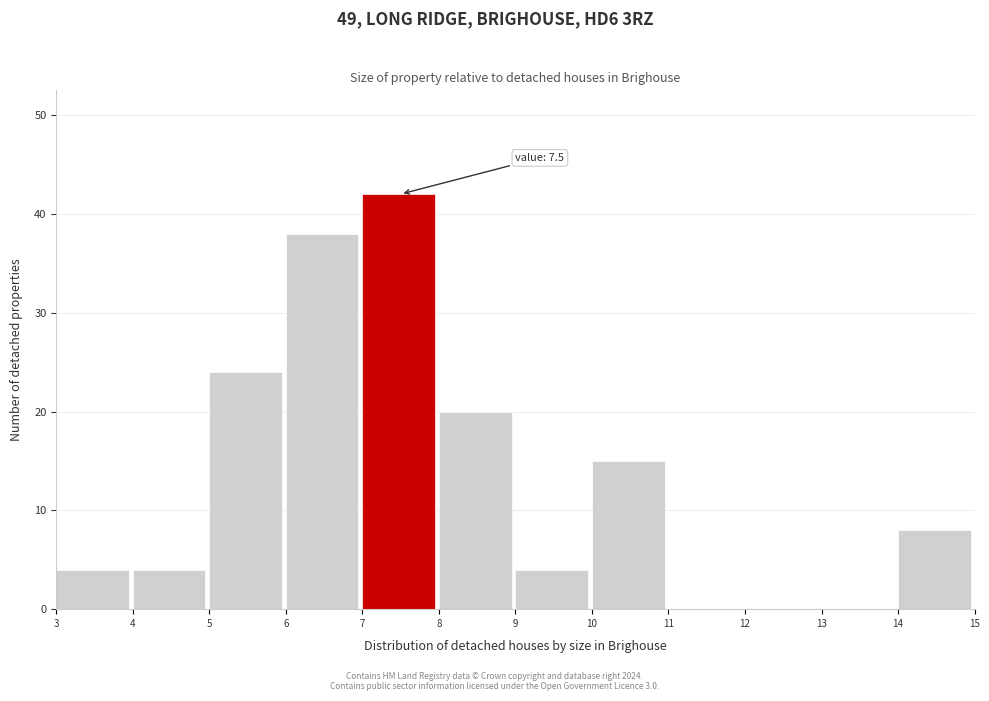

Over which range of the x-axis is the bar tallest?

7 to 8